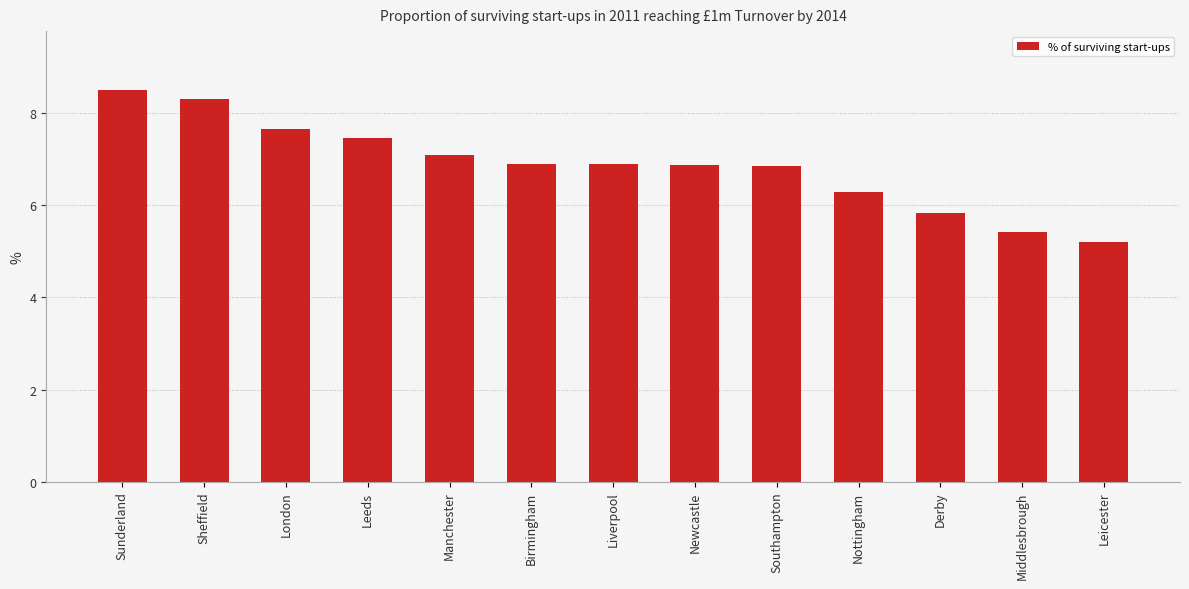

Where does the data first go above 6?

Sunderland